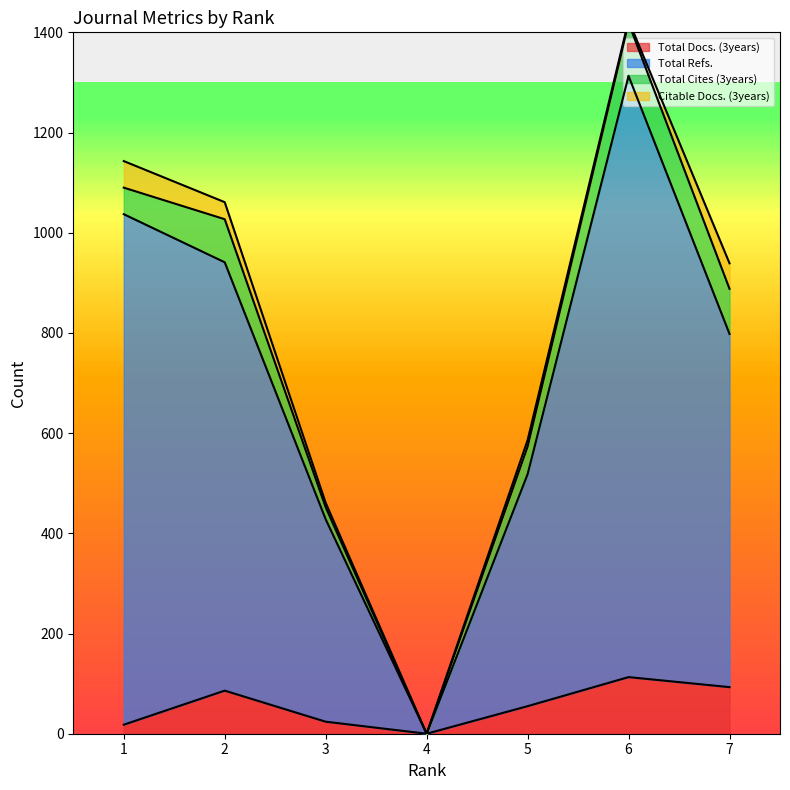

Does the chart display data point markers on the line(s)?

No